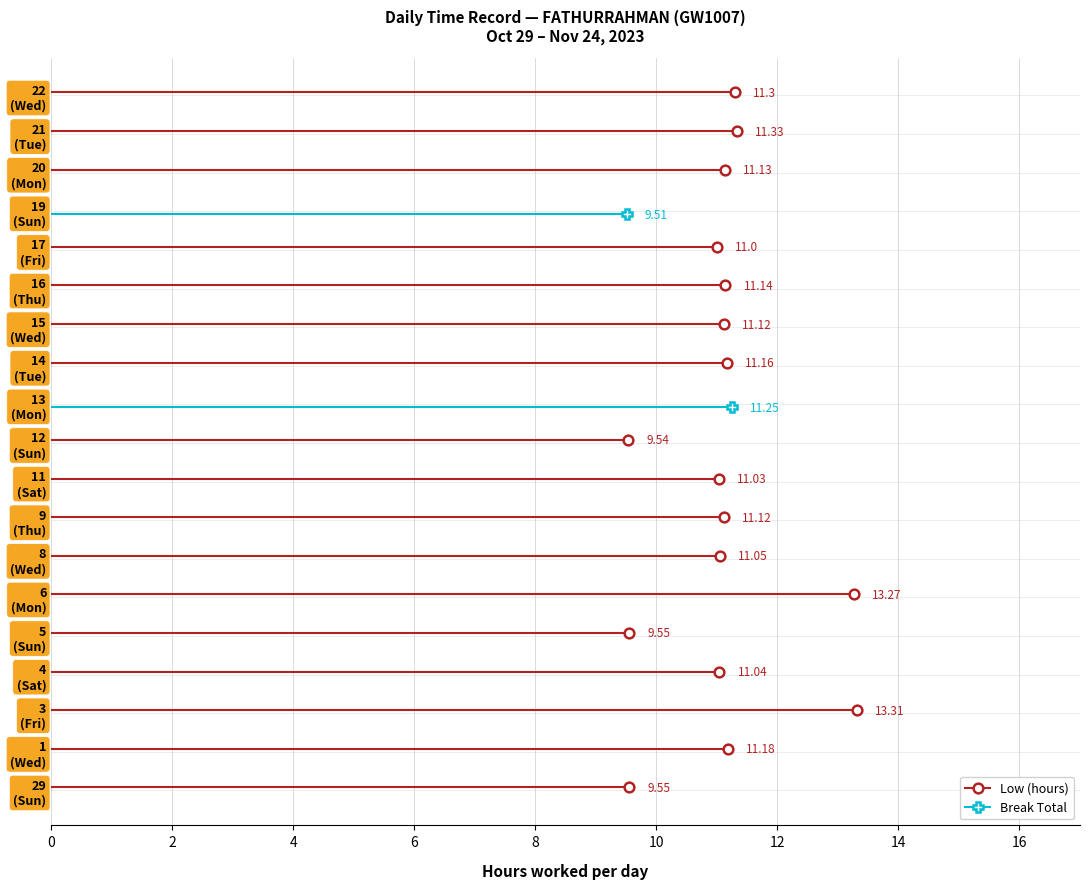

Rank the series by their maximum value, from lowest to highest.

Break Total, Low (hours)